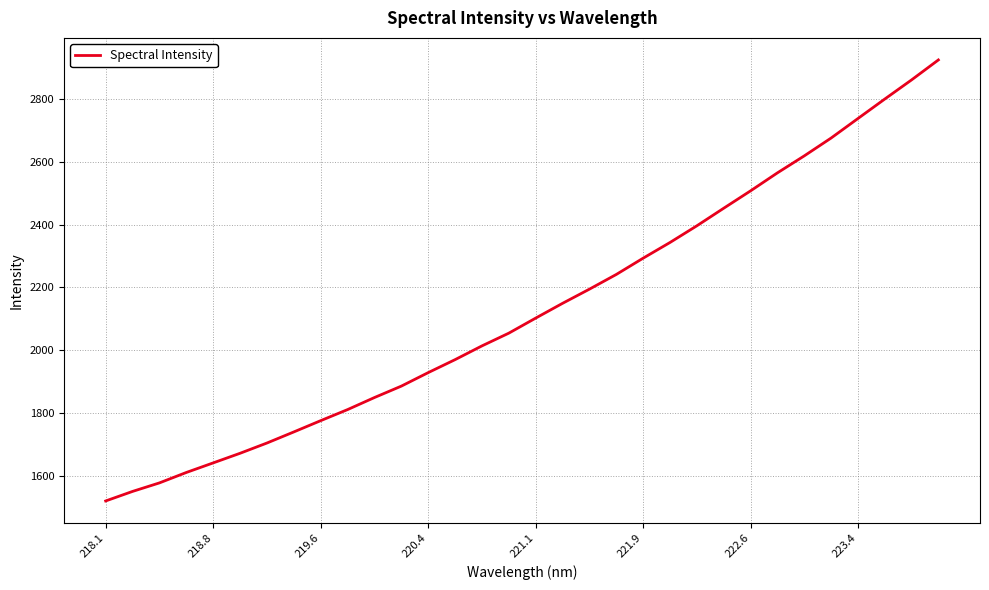

How many lines are shown in the chart?

1